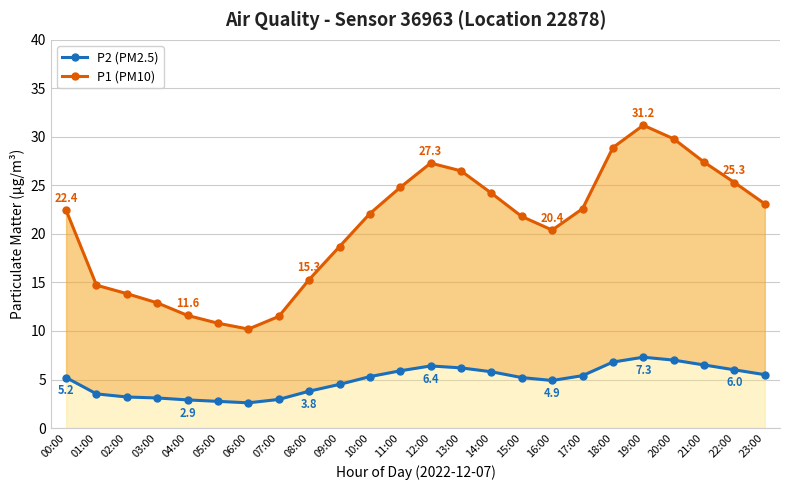

What is the smallest value displayed?

2.6